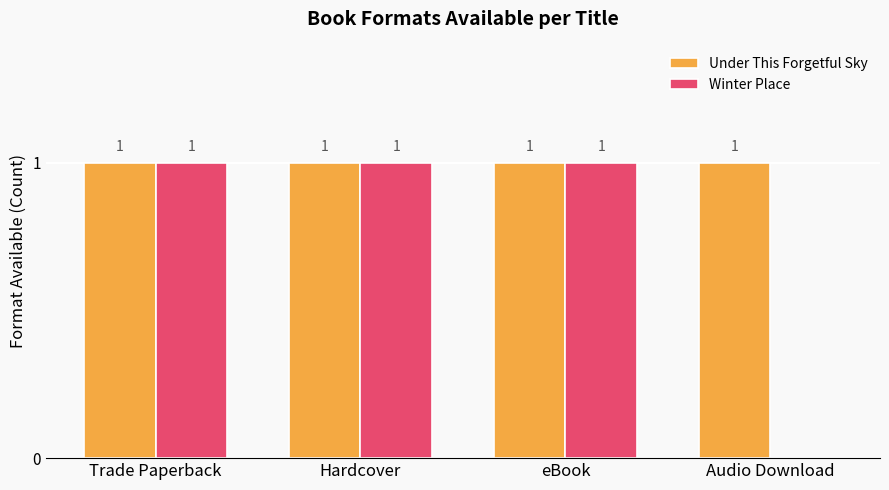

Between Hardcover and Audio Download, which series saw the biggest shift?

Winter Place